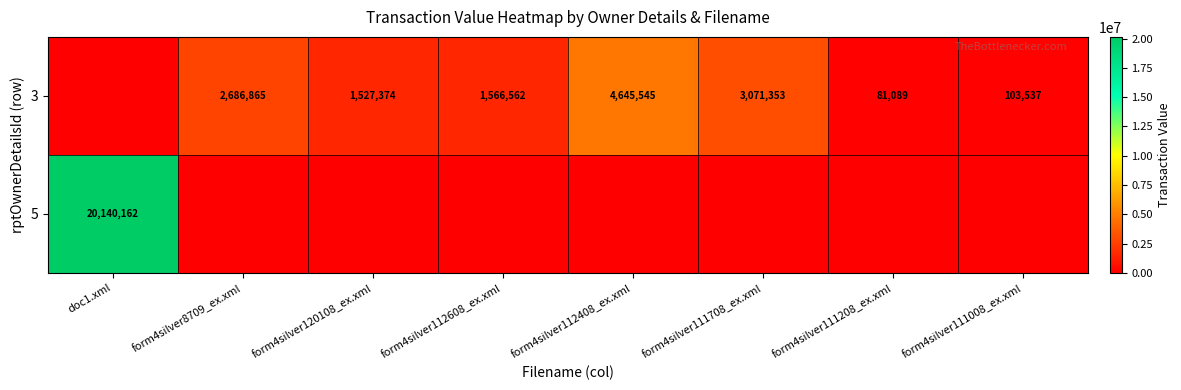

True or false: 3 has a value of 3071353 at form4silver111708_ex.xml.

True